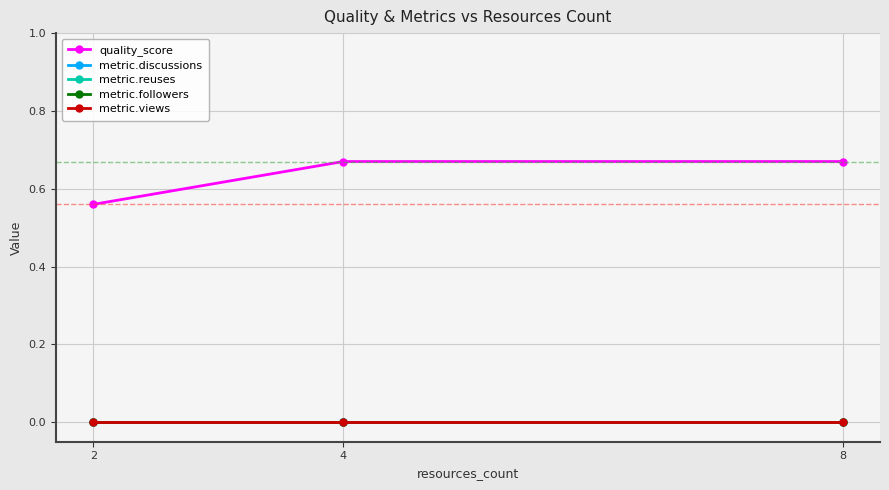

What is the value of the quality_score point at the 2nd from the left?

0.7